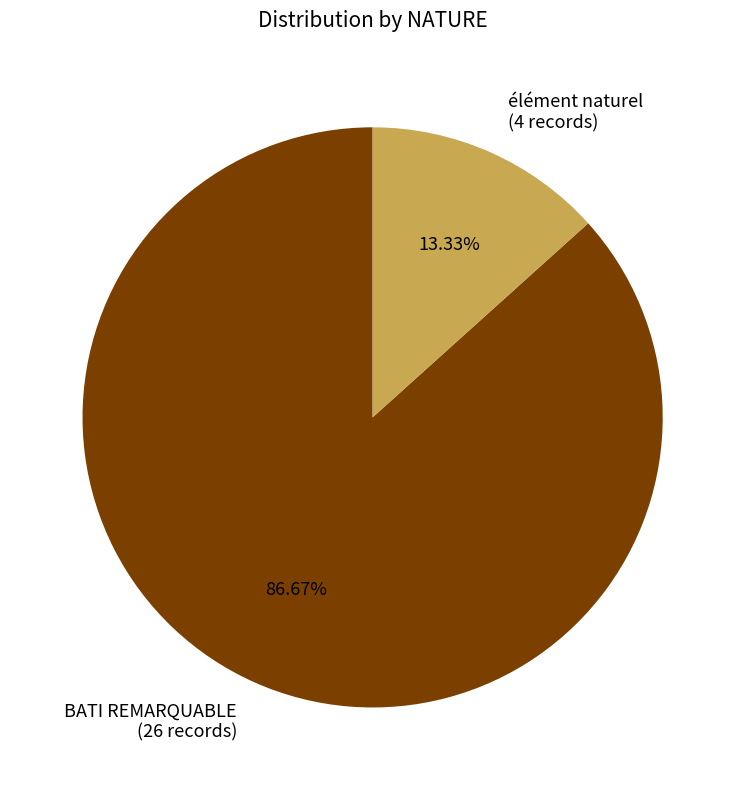

Count the number of slices in the pie.

2